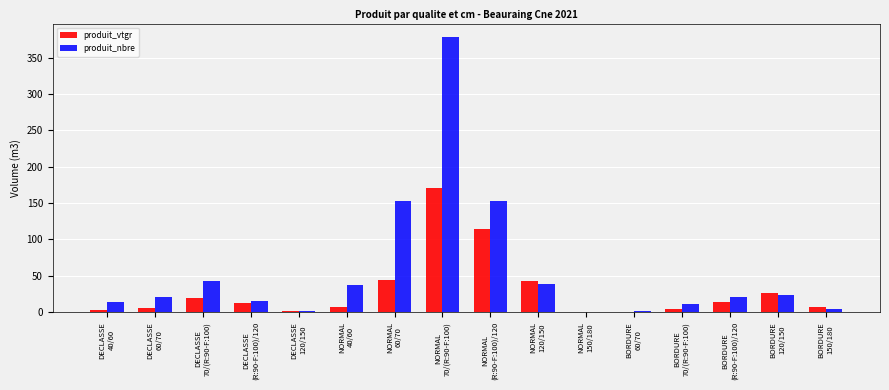

Which series has the widest spread of values?

produit_nbre